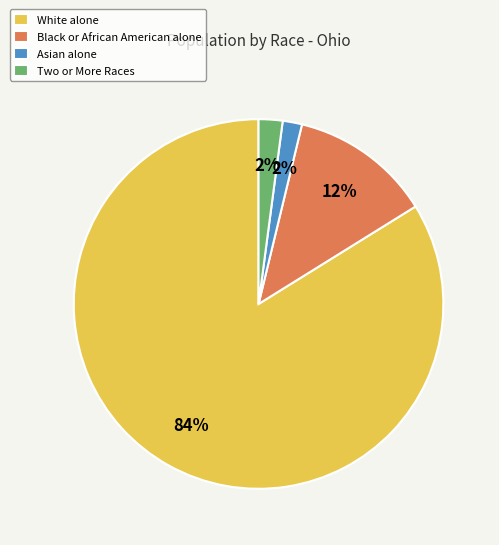

True or false: Asian alone accounts for 16% of the total.

False